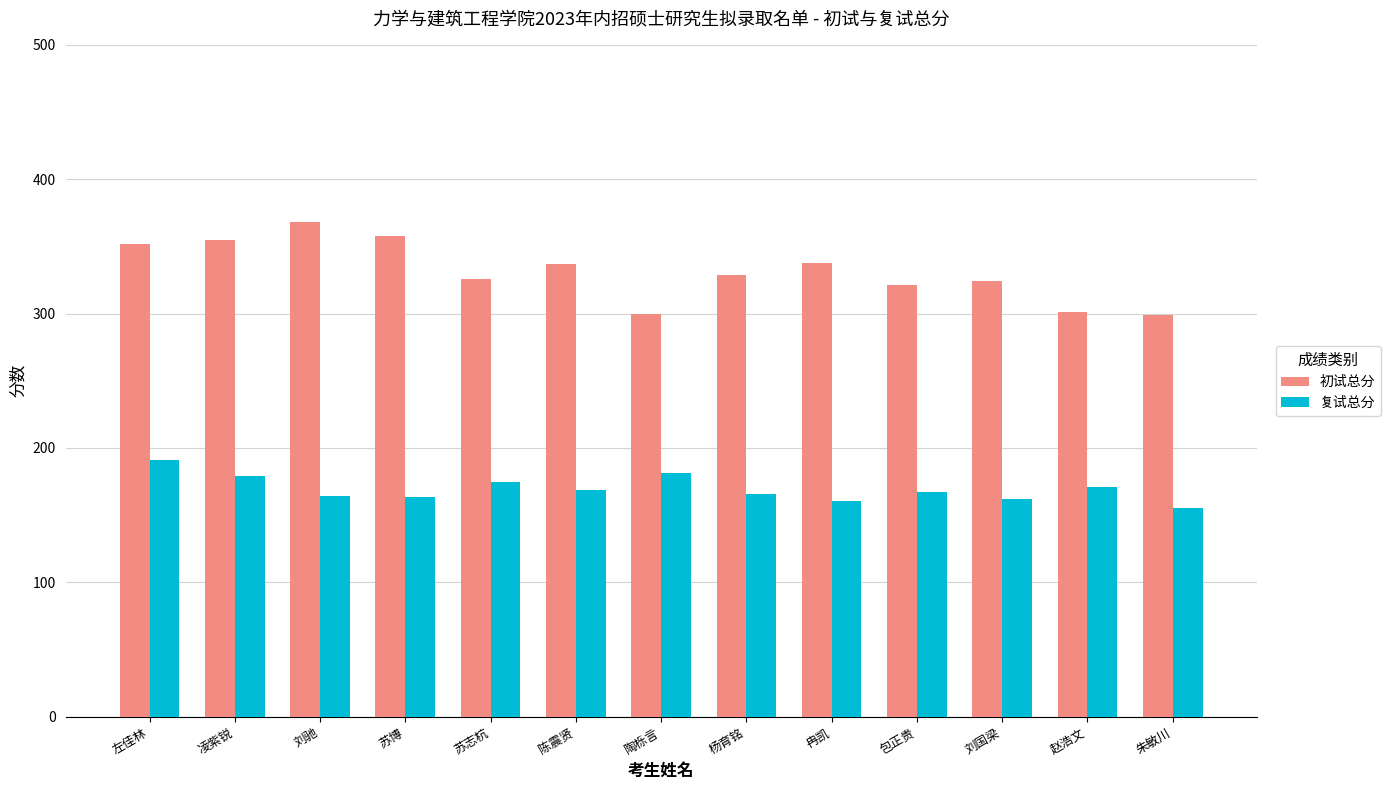

Where does the 初试总分 series first go above 329?

左佳林